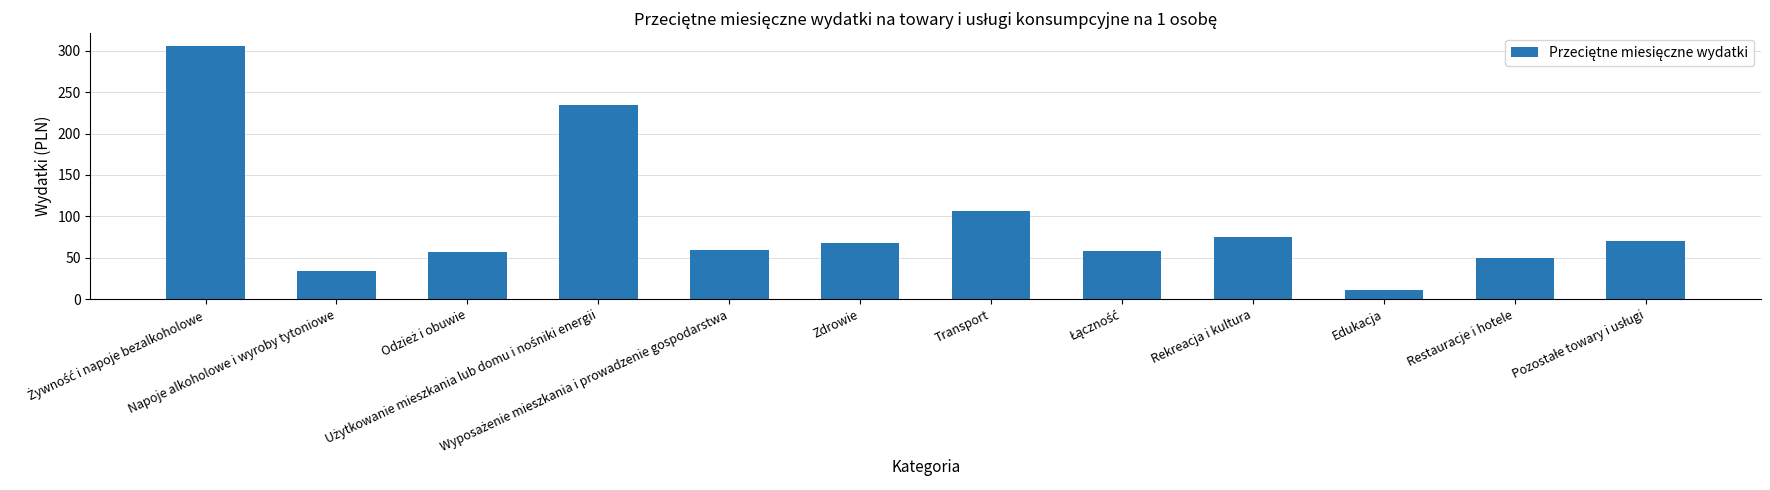

The chart shows a value of 50.3 at Restauracje i hotele. True or false?

True